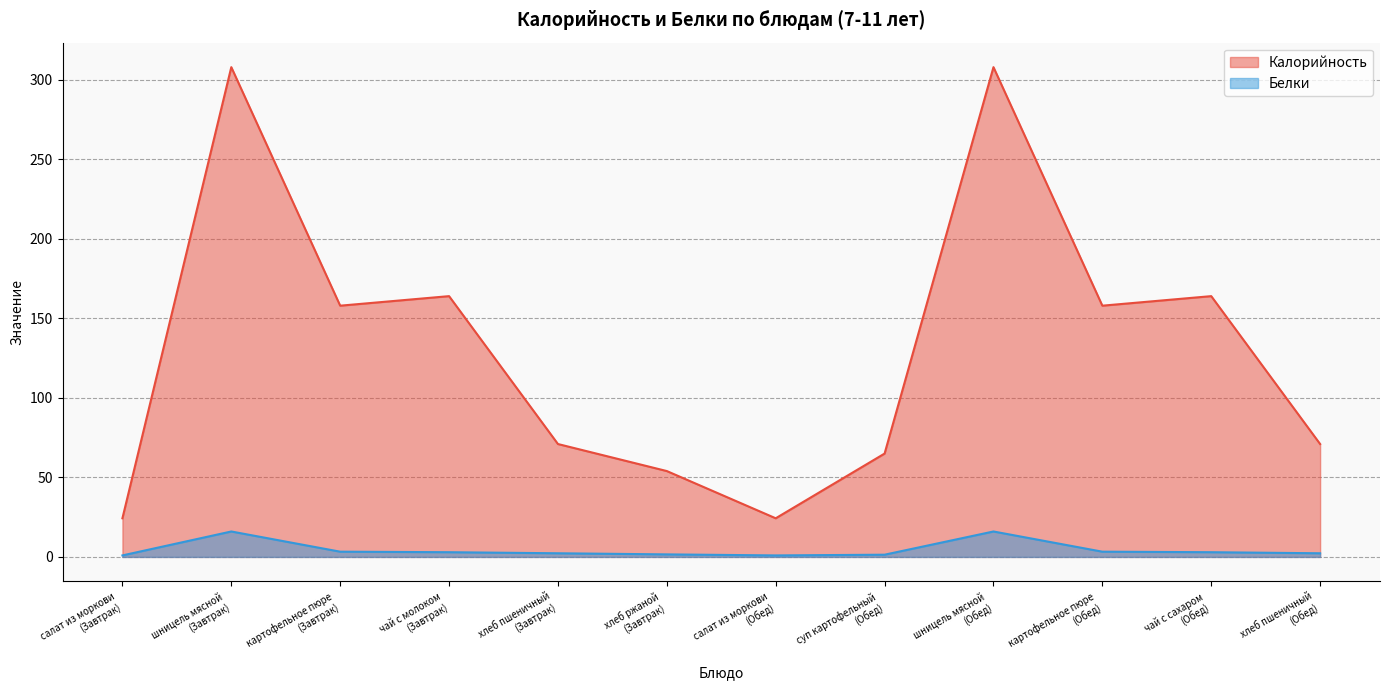

What is the label of the 1st point from the right?

хлеб пшеничный
(Обед)